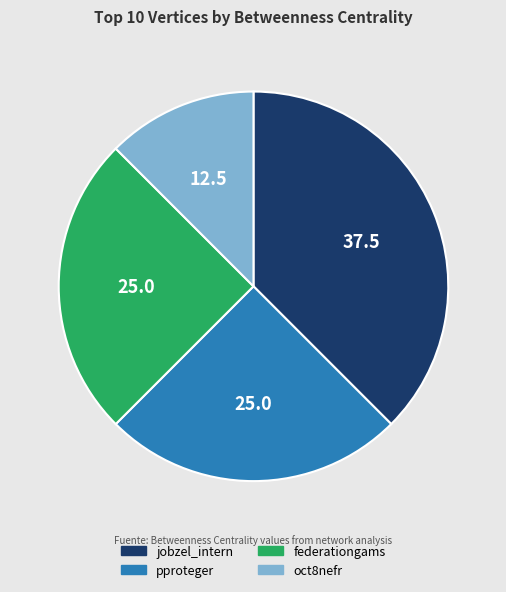

Which category has the smallest portion of the pie?

oct8nefr